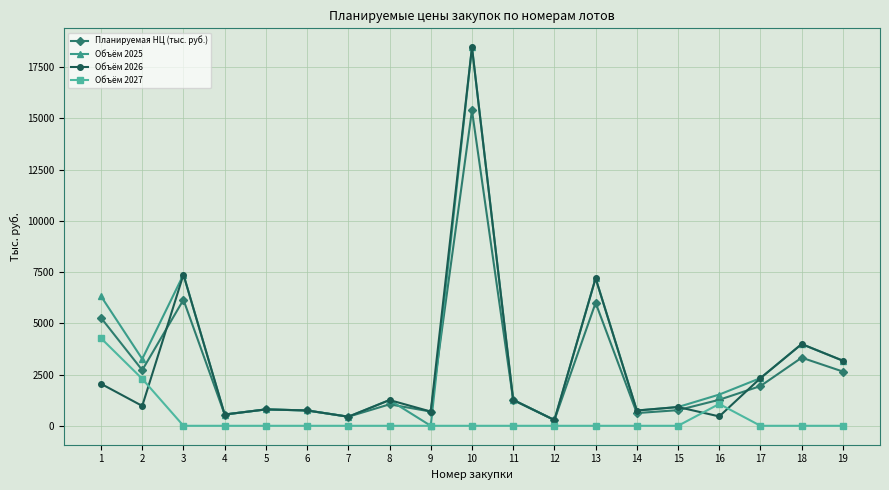

At how many categories does at least one series exceed 4440?

4